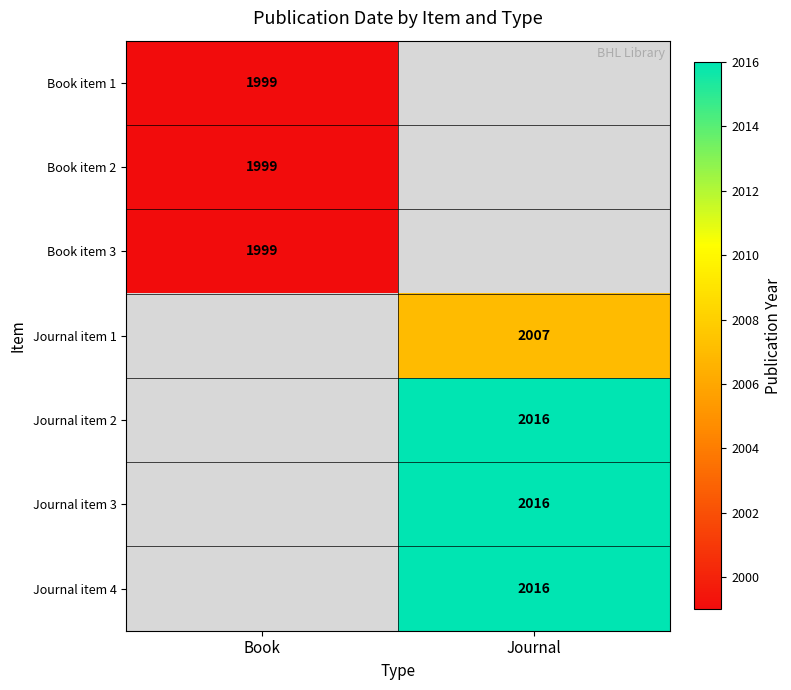

Which category has the highest value across all series?

Journal